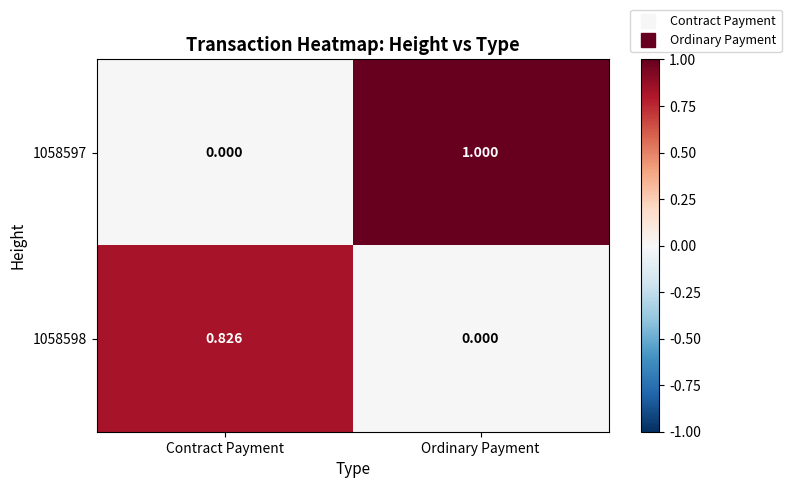

Rank the categories by 1058598 value from highest to lowest.

Contract Payment, Ordinary Payment